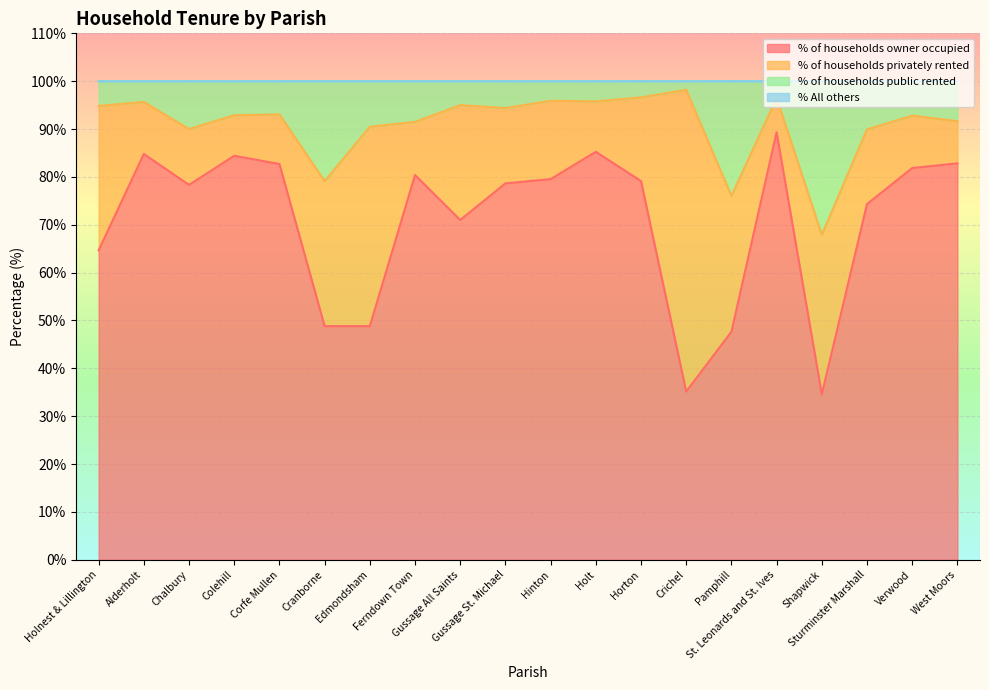

How many interior local valleys does the % of households owner occupied series have?

5